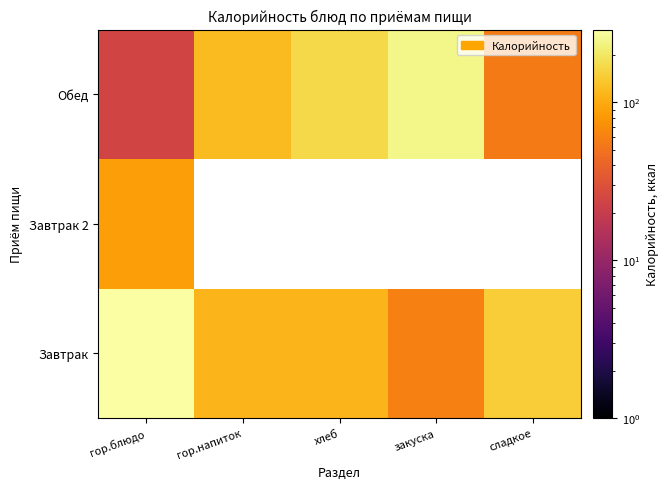

Is the value of Обед at гор.блюдо greater than the value of Завтрак 2 at гор.напиток?

No